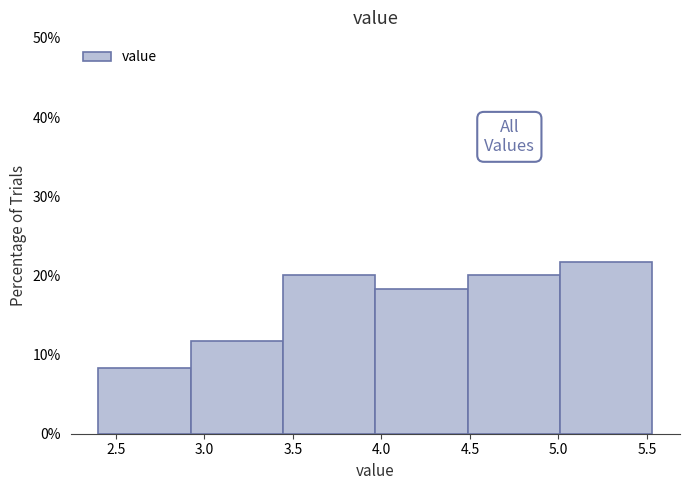

Over which range of the x-axis is the bar tallest?

5.00 to 5.55